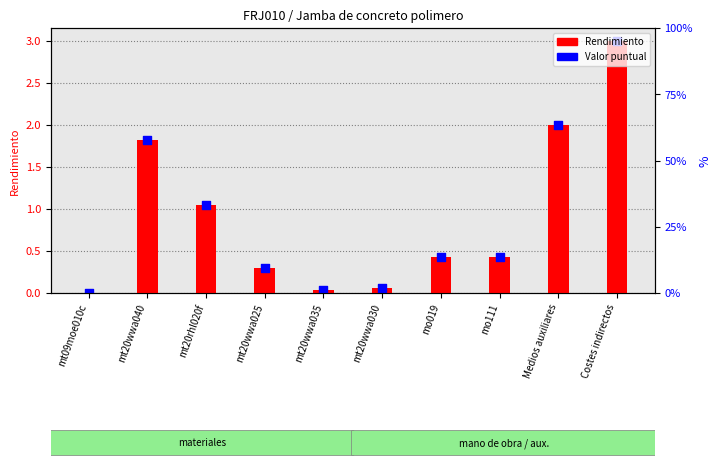

Which series has the largest total across all categories?

Rendimiento